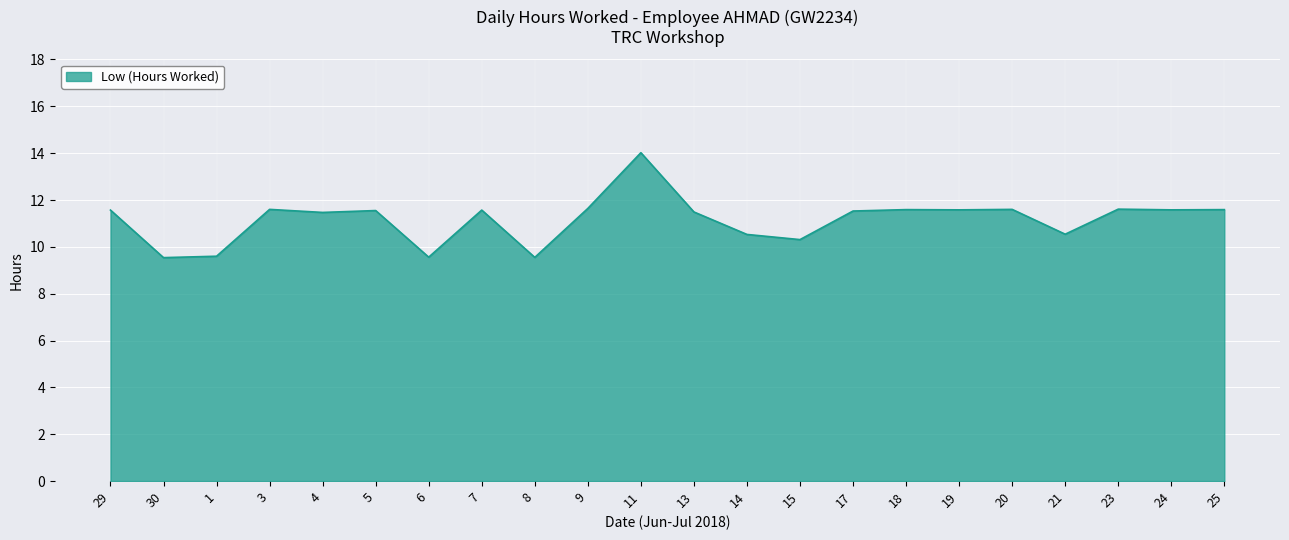

Which category has the highest value across all series?

11